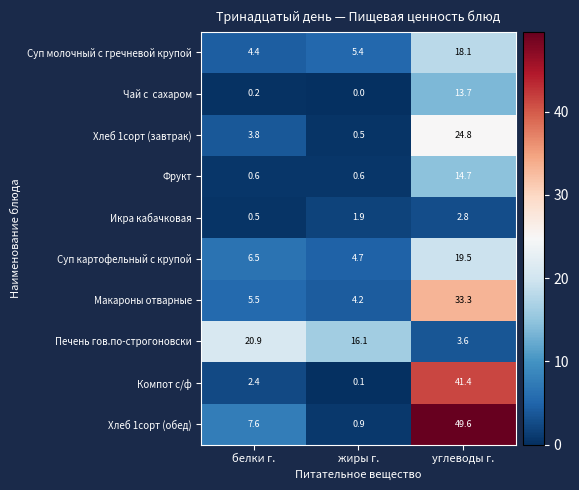

What is the highest value of the Хлеб 1сорт (обед) series?

49.6